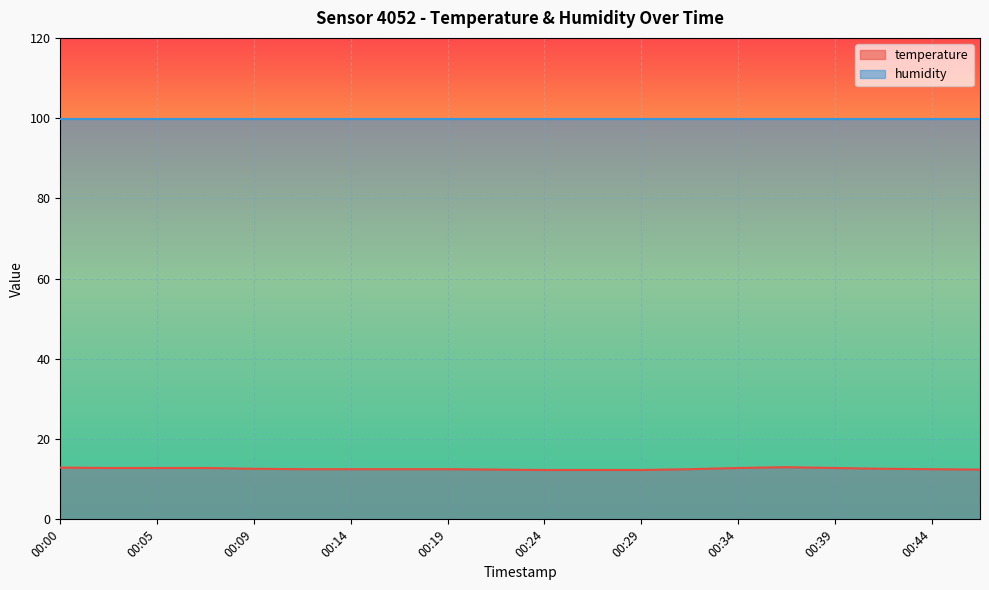

Approximately how many times larger is the value at 00:14 compared to 00:41?

1.0